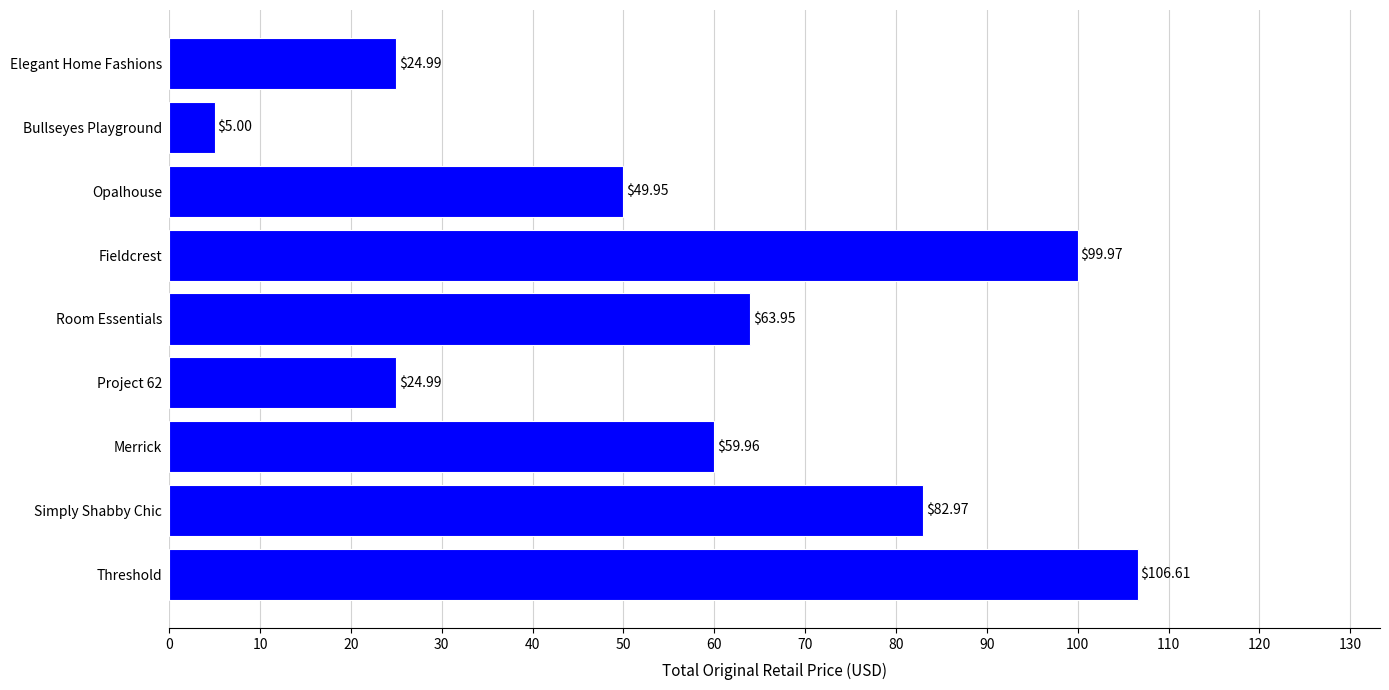

What is the ratio of the value at Opalhouse to the value at Threshold?

0.5